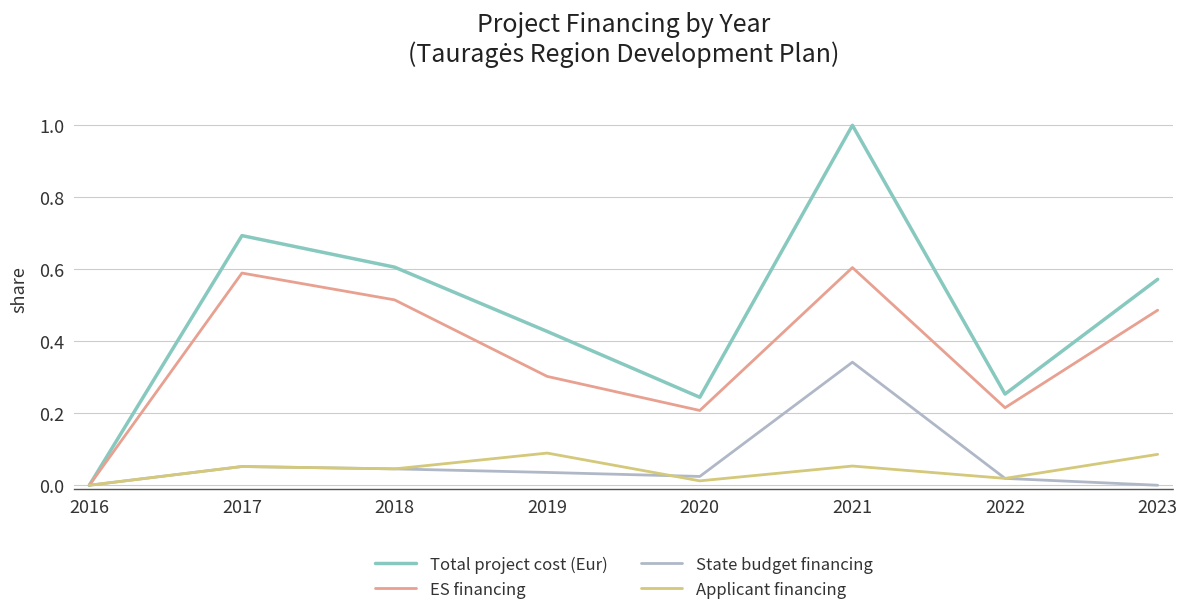

Rank the series by their maximum value, from highest to lowest.

Total project cost (Eur), ES financing, State budget financing, Applicant financing